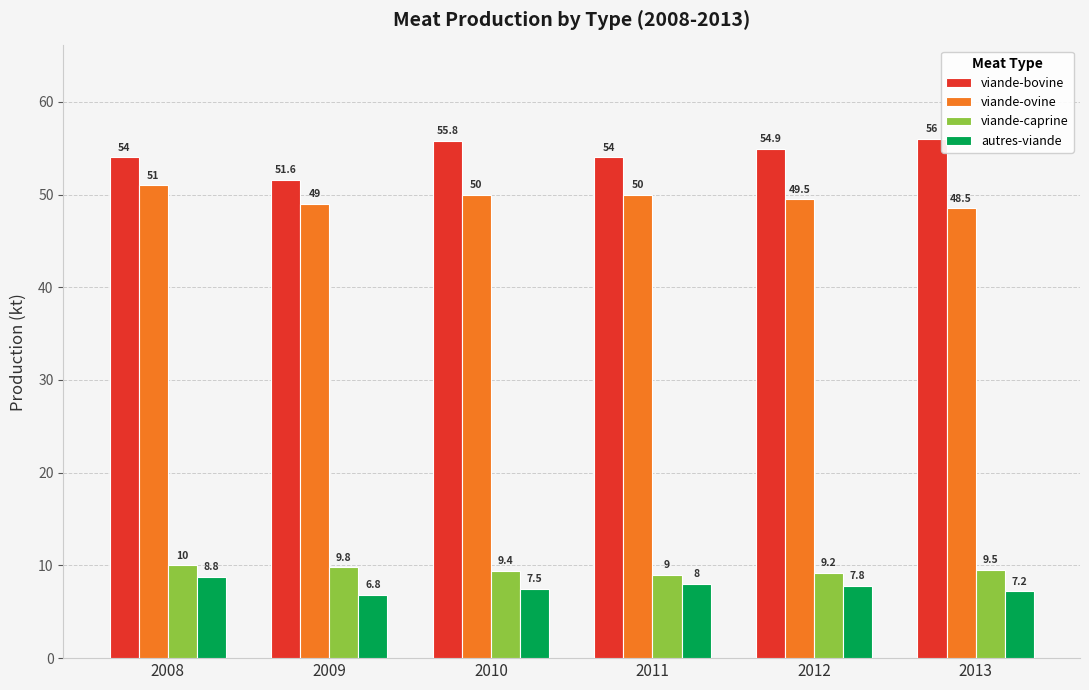

Is the value of viande-bovine at 2008 greater than the value of viande-ovine at 2012?

Yes